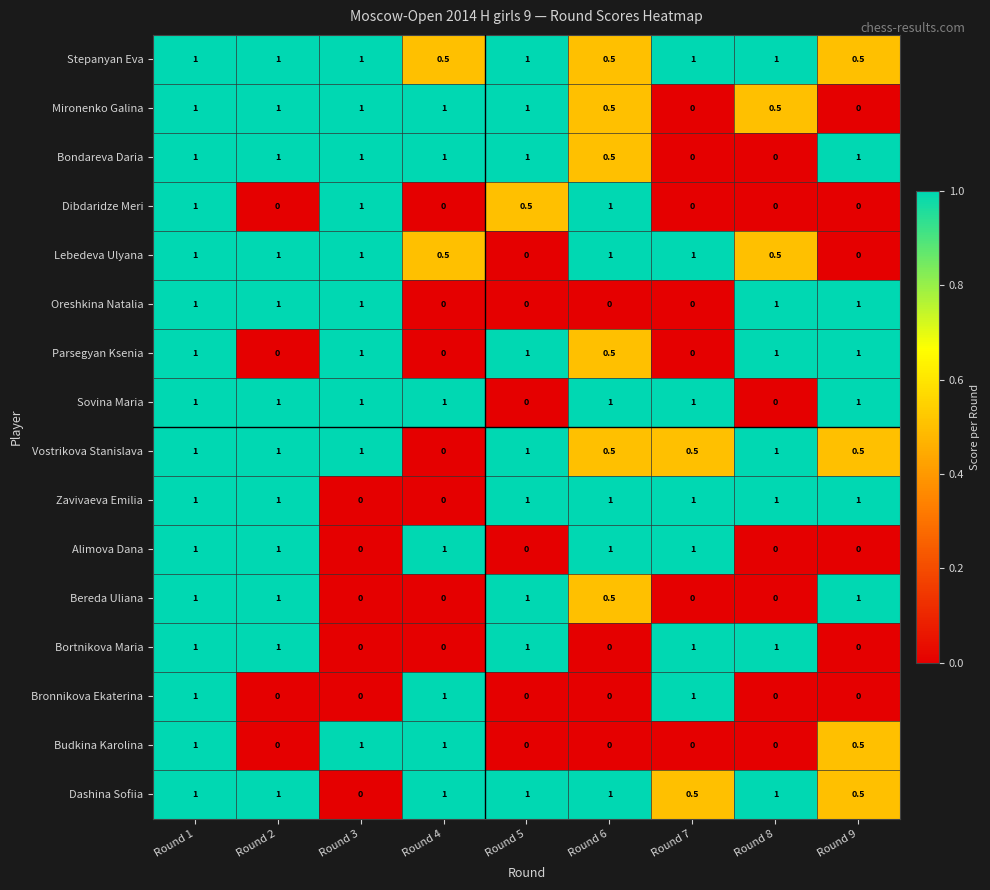

What is the total value across all series at Round 4?

8.0